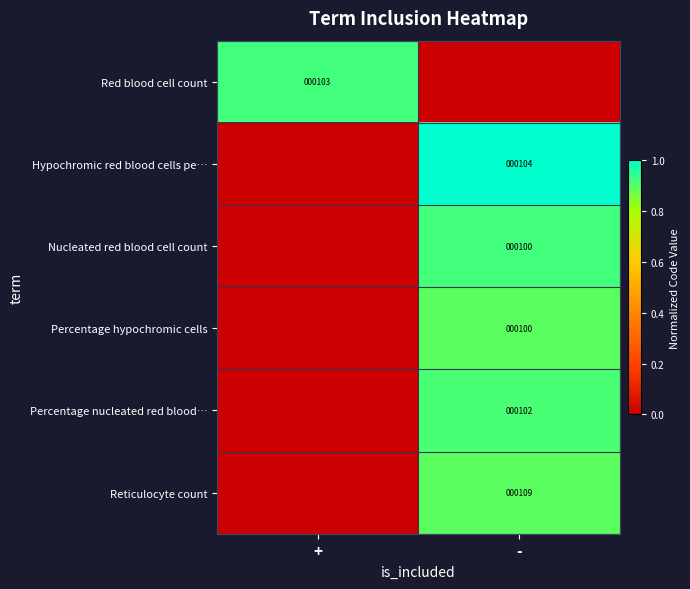

Is the value of Red blood cell count at + greater than the value of Percentage nucleated red blood… at -?

Yes